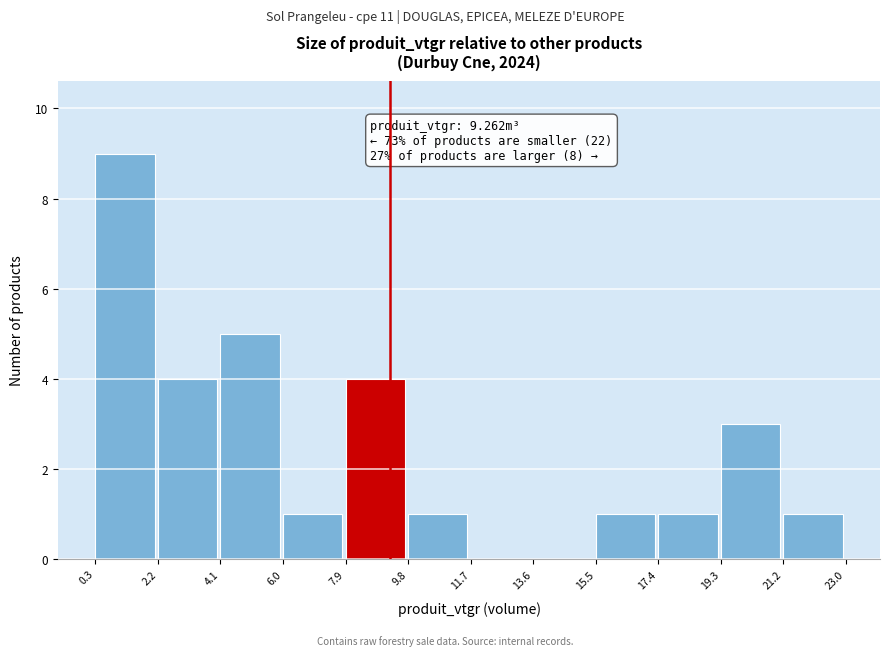

Which range on the x-axis has the tallest bar?

0.3 to 2.2